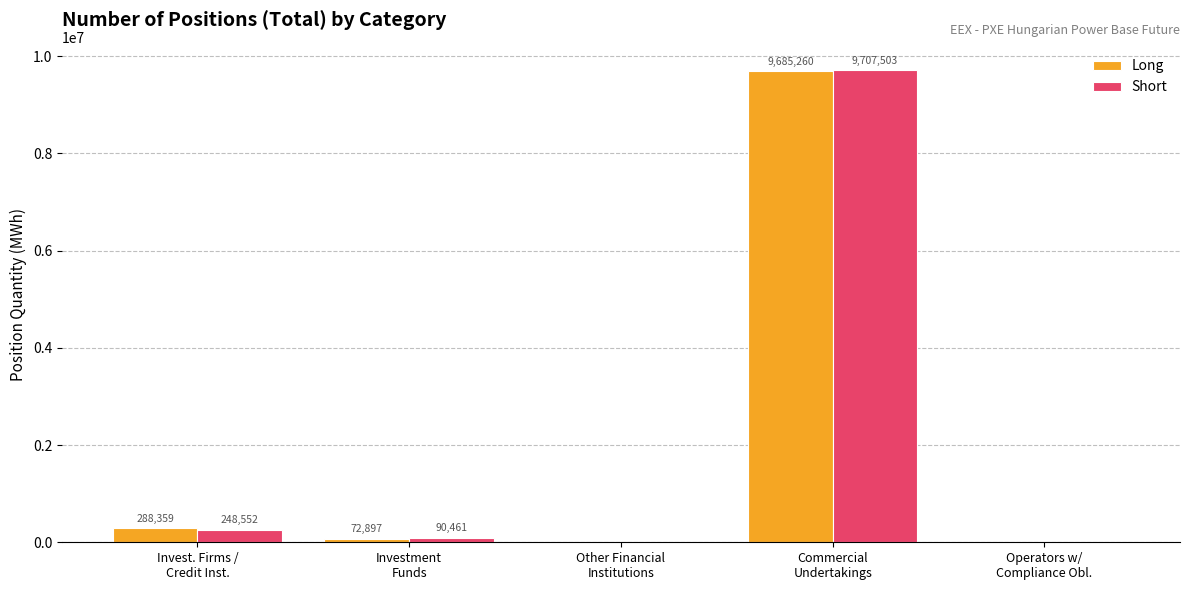

How many positive values does the Short series have?

3